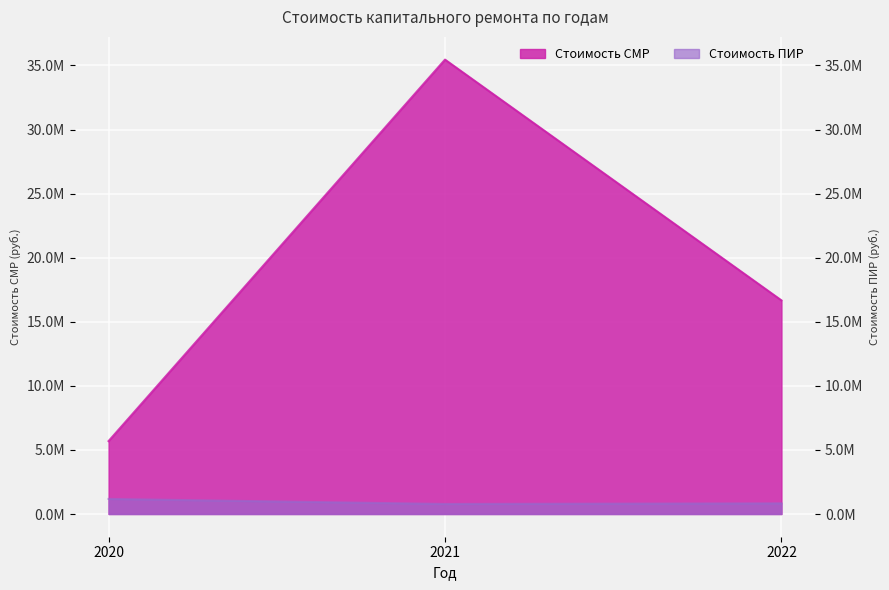

Where does the Стоимость СМР series first go above 16669557?

2021